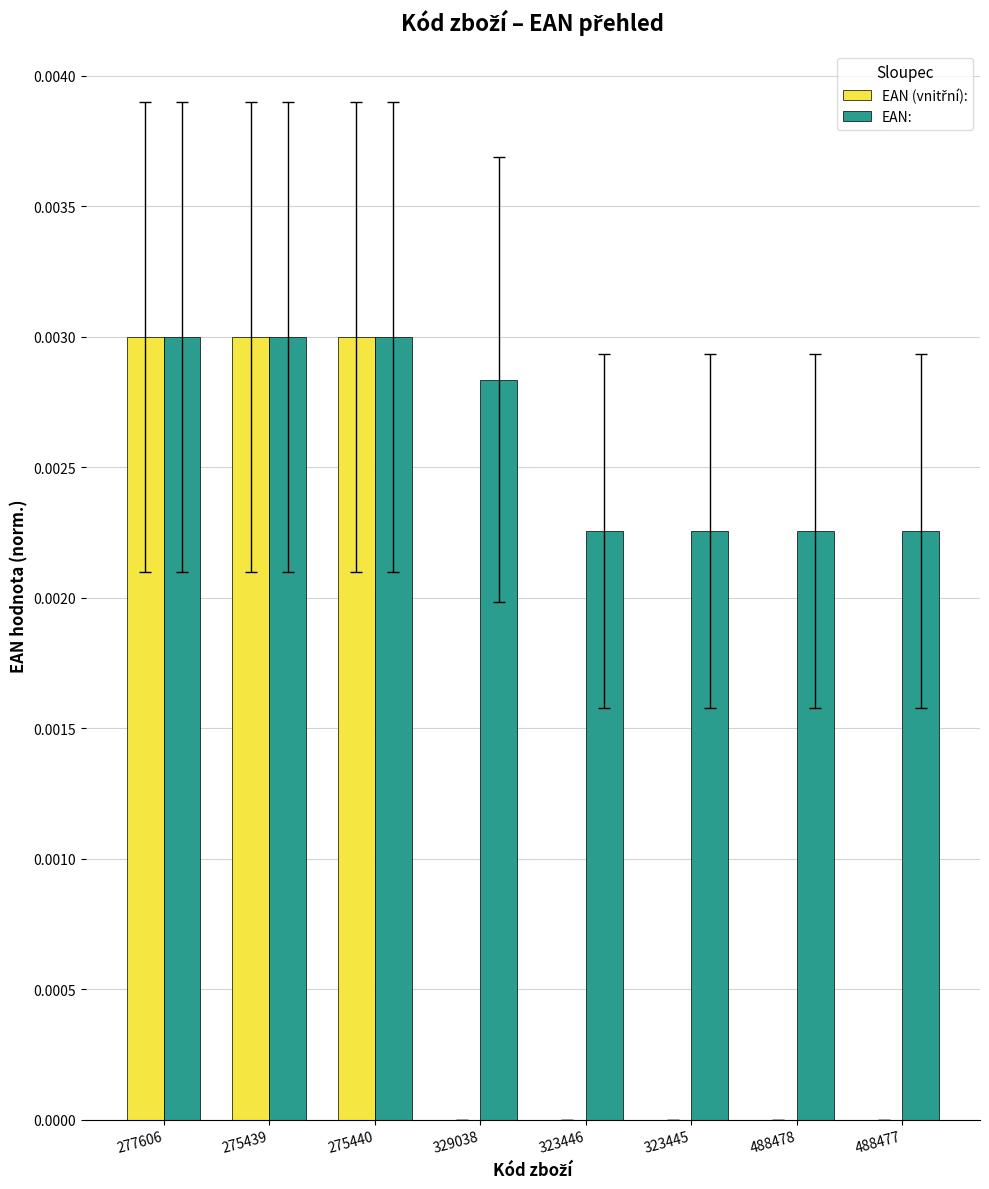

How many groups of bars are there?

8